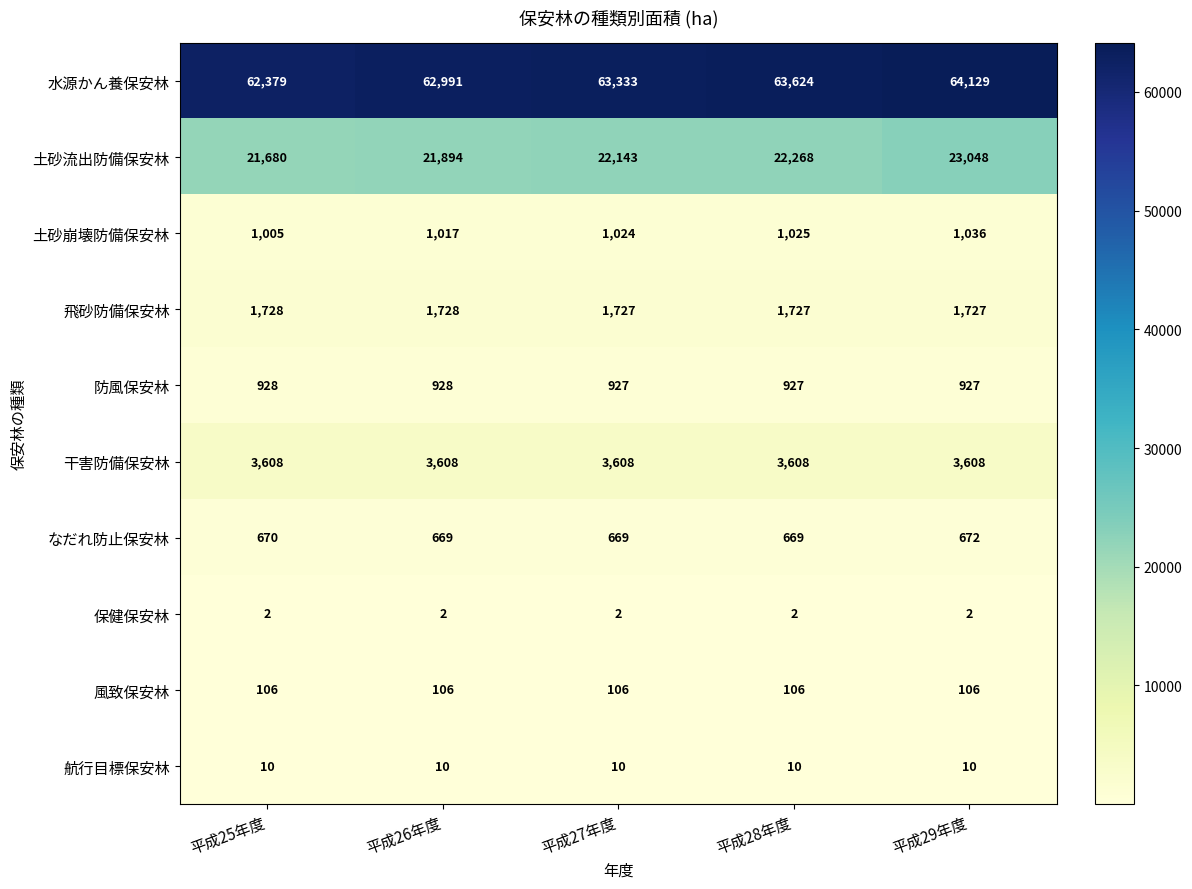

What is the lowest value of the 航行目標保安林 series?

10